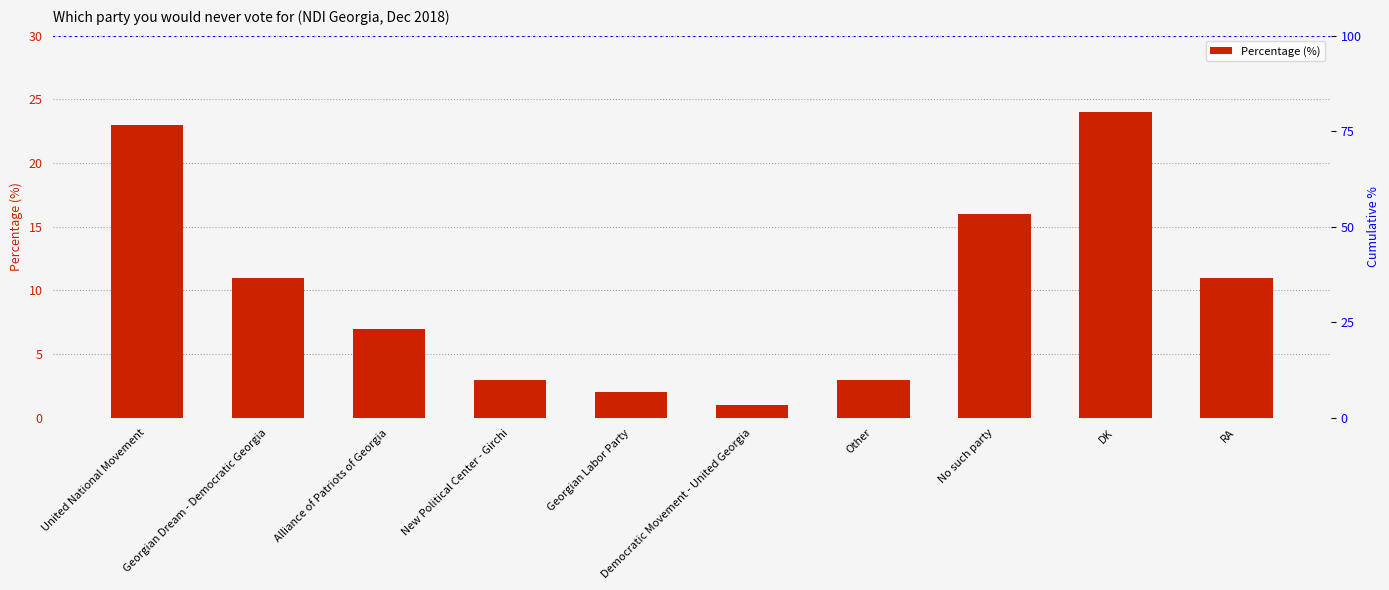

True or false: the data shows 3 at New Political Center - Girchi.

True